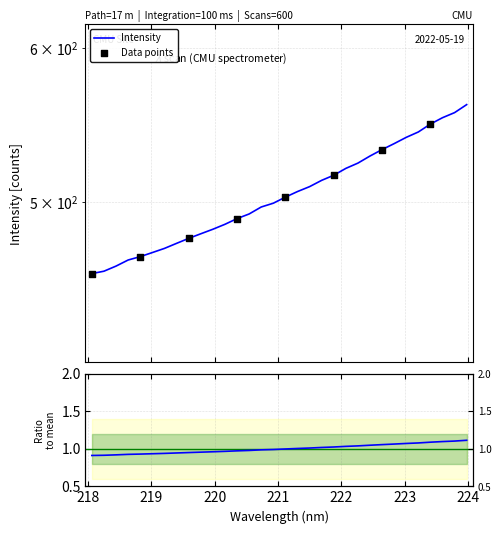

What is the ratio of the value at 220.5444 to the value at 218.6332?

1.1